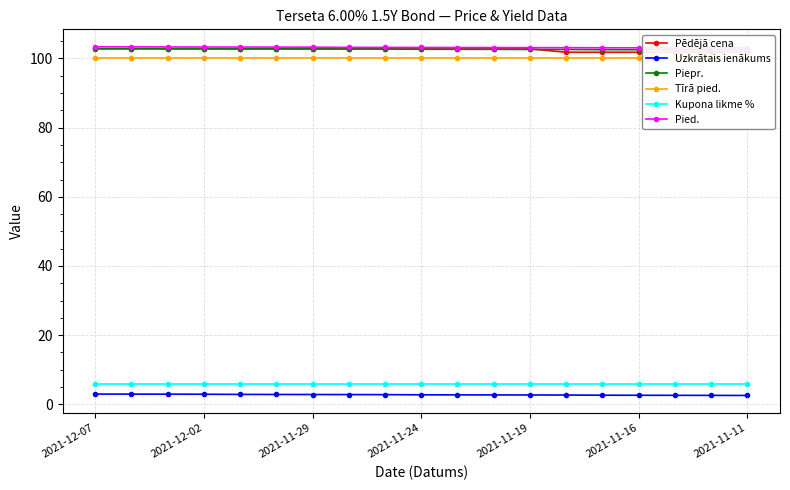

Is it true that Uzkrātais ienākums equals 2.7 at 2021-11-19?

True